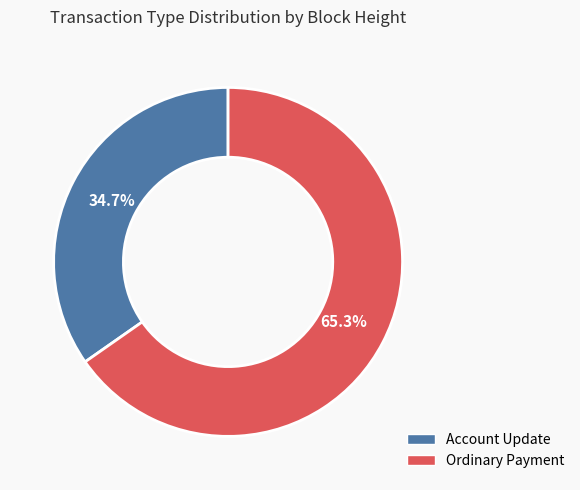

Is there any slice that represents more than half of the pie?

Yes